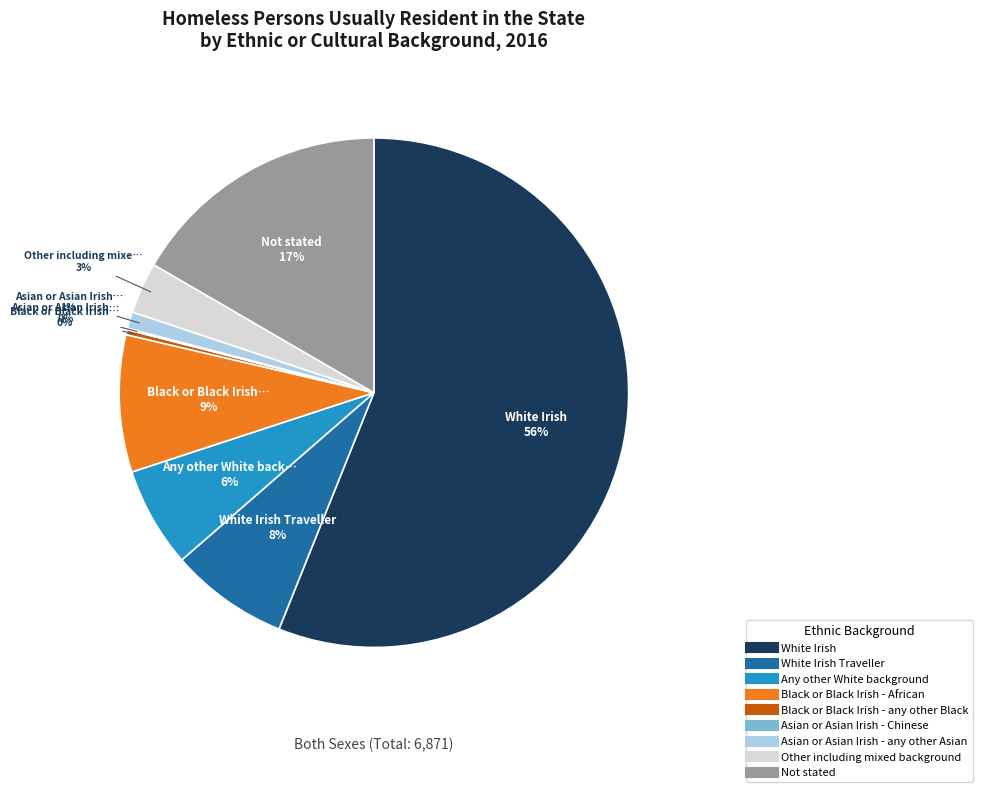

To the nearest percent, what is the average slice percentage?

11%